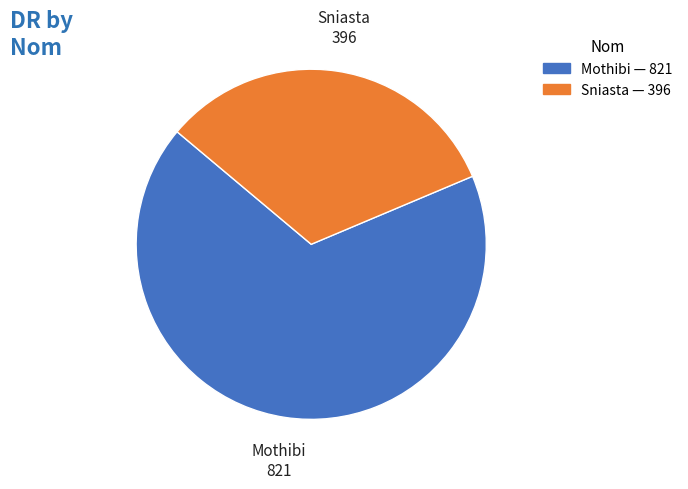

Count the number of slices in the pie.

2